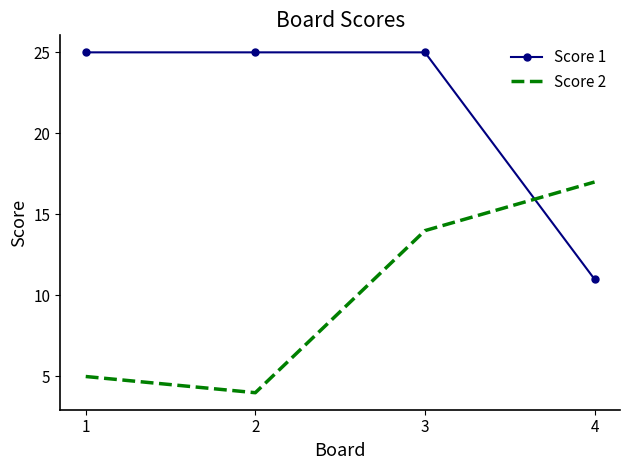

What is the average value of the Score 1 series?

22